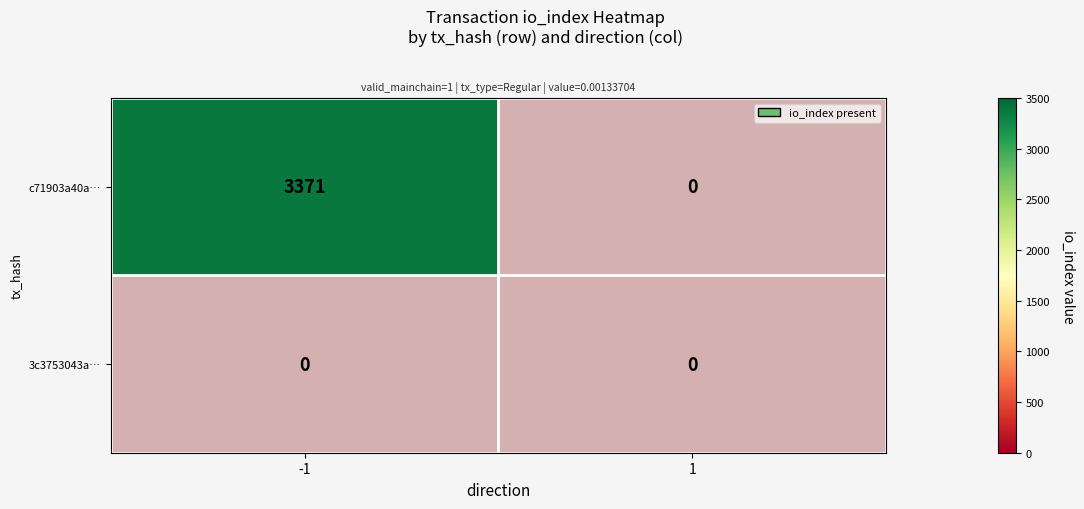

Reading left to right, list all the values displayed in this chart.

c71903a40a00cb8a4721819da89e89fc549f3fb: 3371	0
3c3753043abe6c59b40364a26f943905663ba61: 0	0